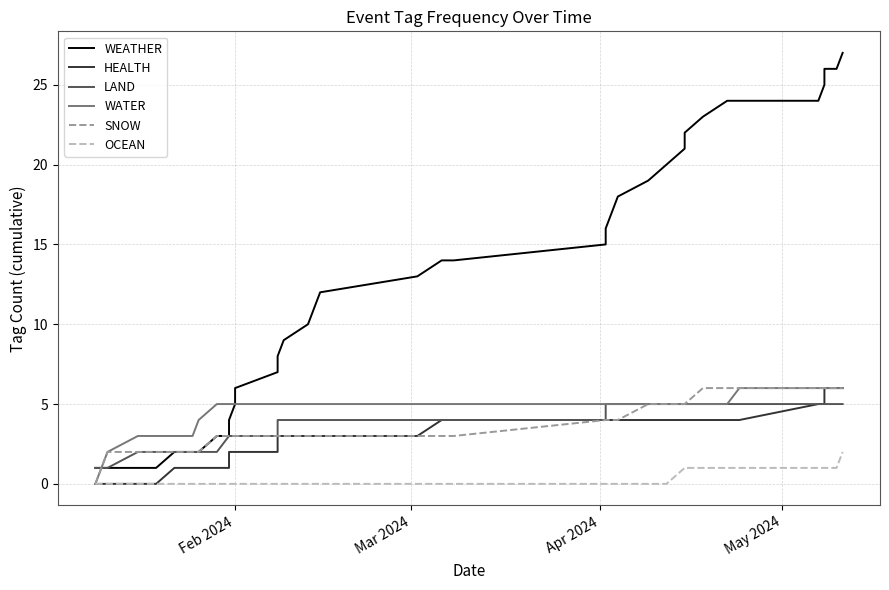

True or false: SNOW and WATER cross at least once.

False